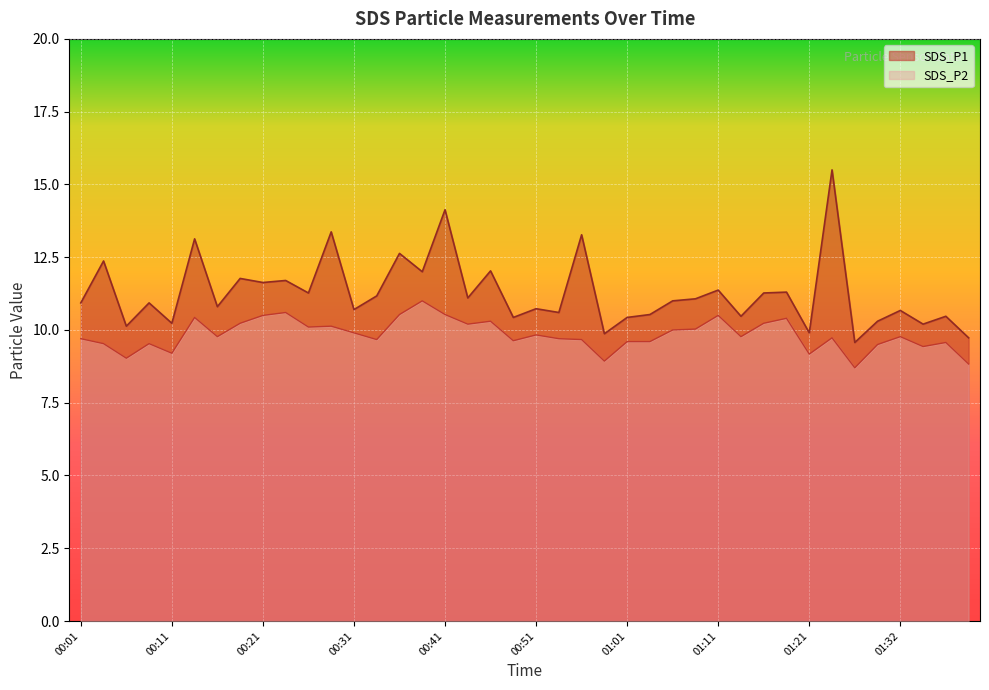

The value of SDS_P2 at 00:53 is 9.7. True or false?

True